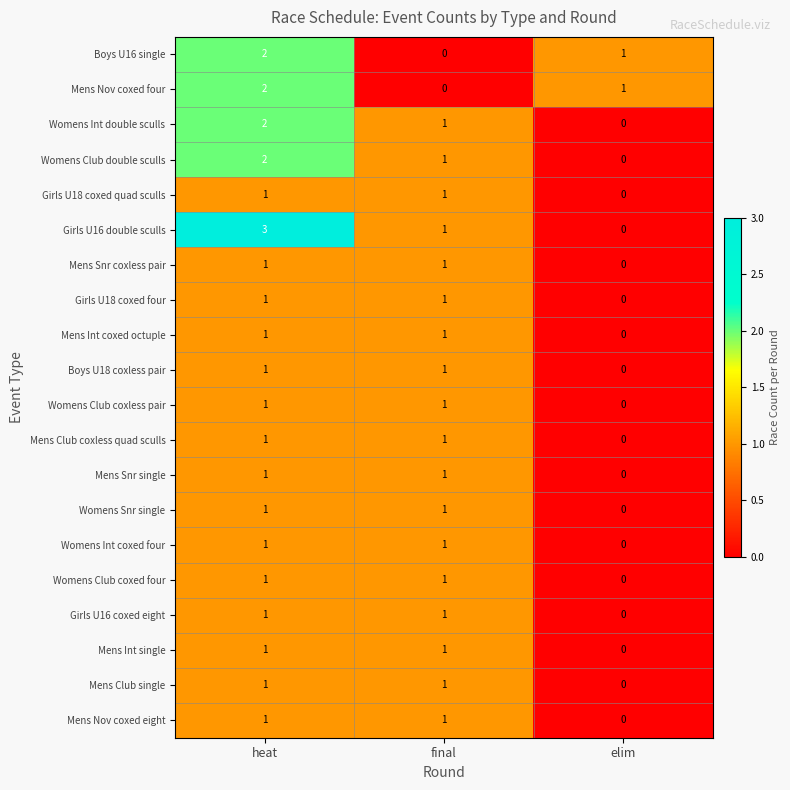

At which category is the sum across all series the highest?

heat